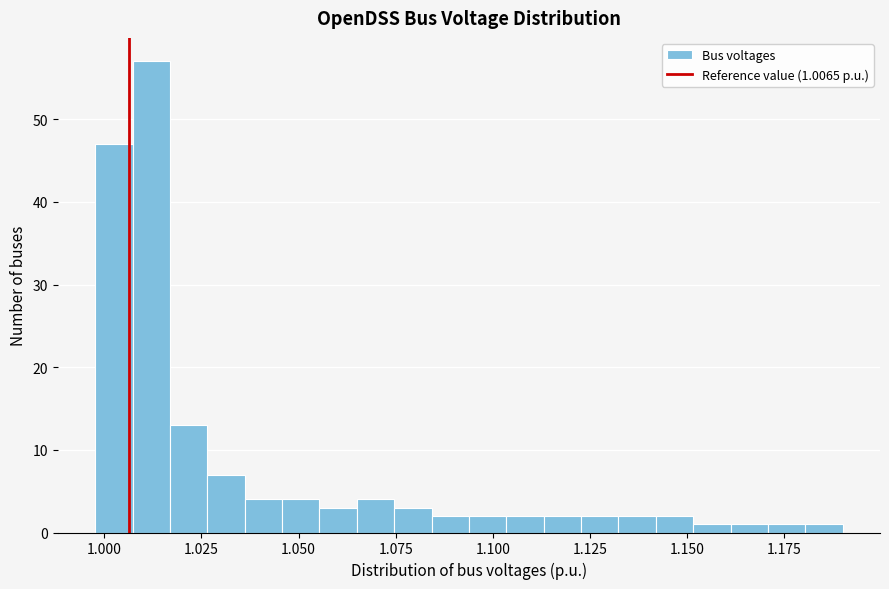

Read against the x-axis, roughly where is the centre of the tallest bar?

1.010